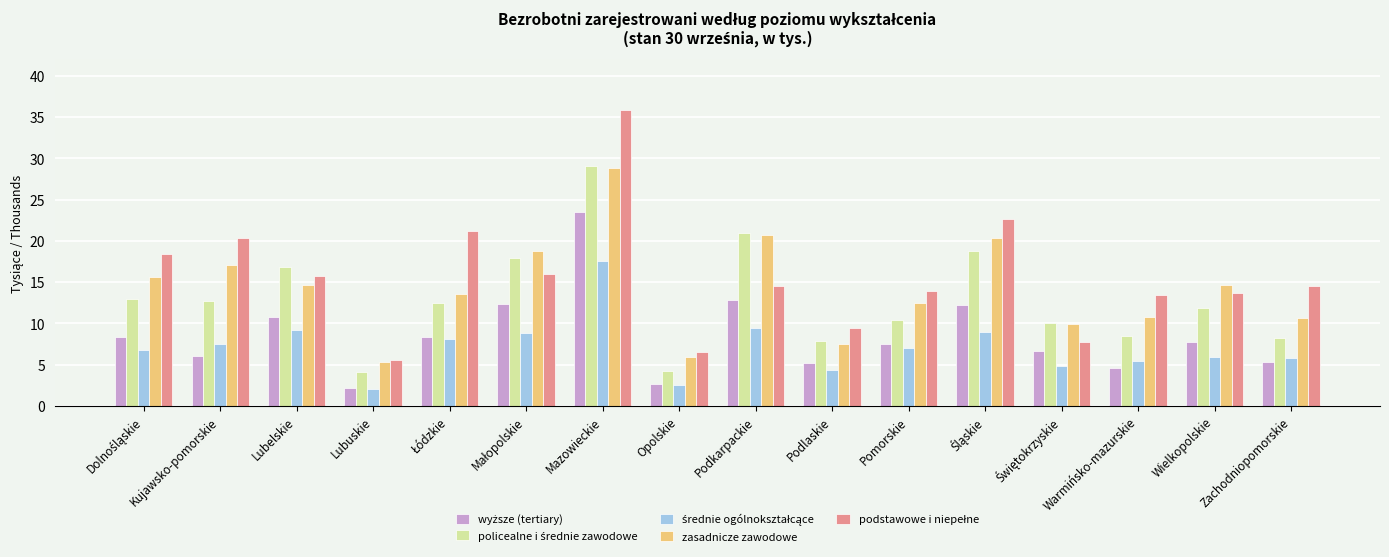

What is the smallest value displayed?

2.1